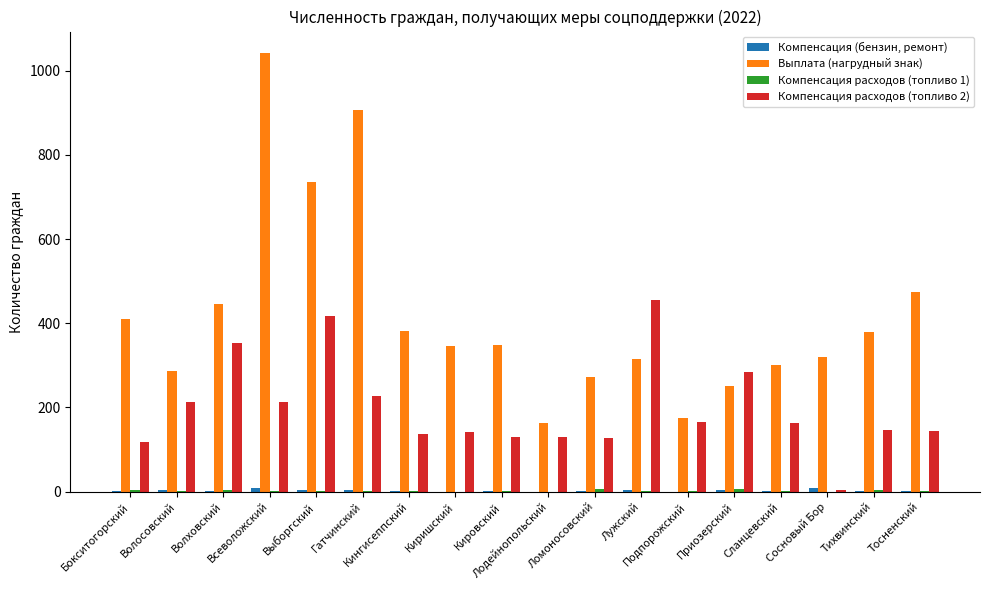

Which series has the largest total across all categories?

Выплата (нагрудный знак)